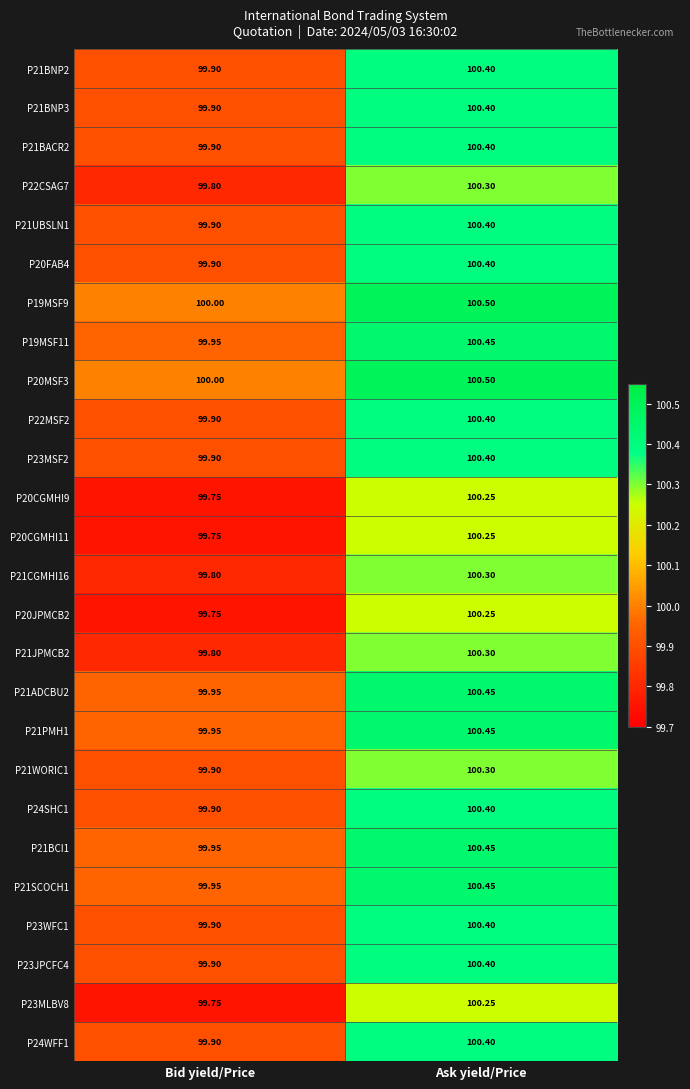

At which label is P22MSF2 closest to 100?

Bid yield/Price